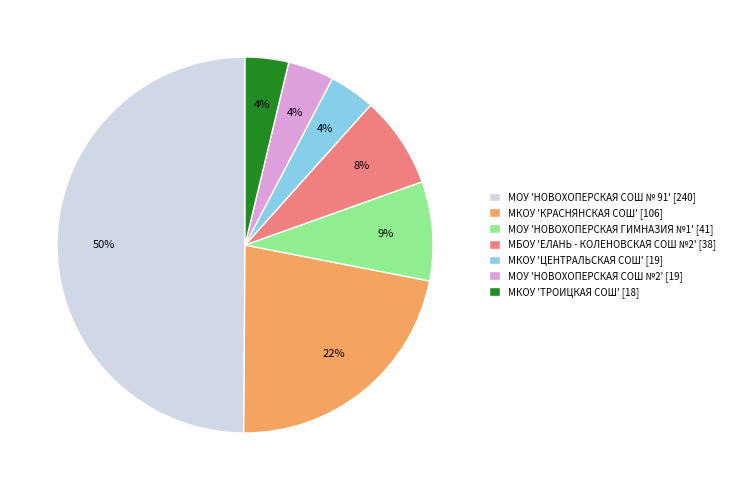

The МКОУ 'ЦЕНТРАЛЬСКАЯ СОШ' slice represents 4% of the pie. True or false?

True